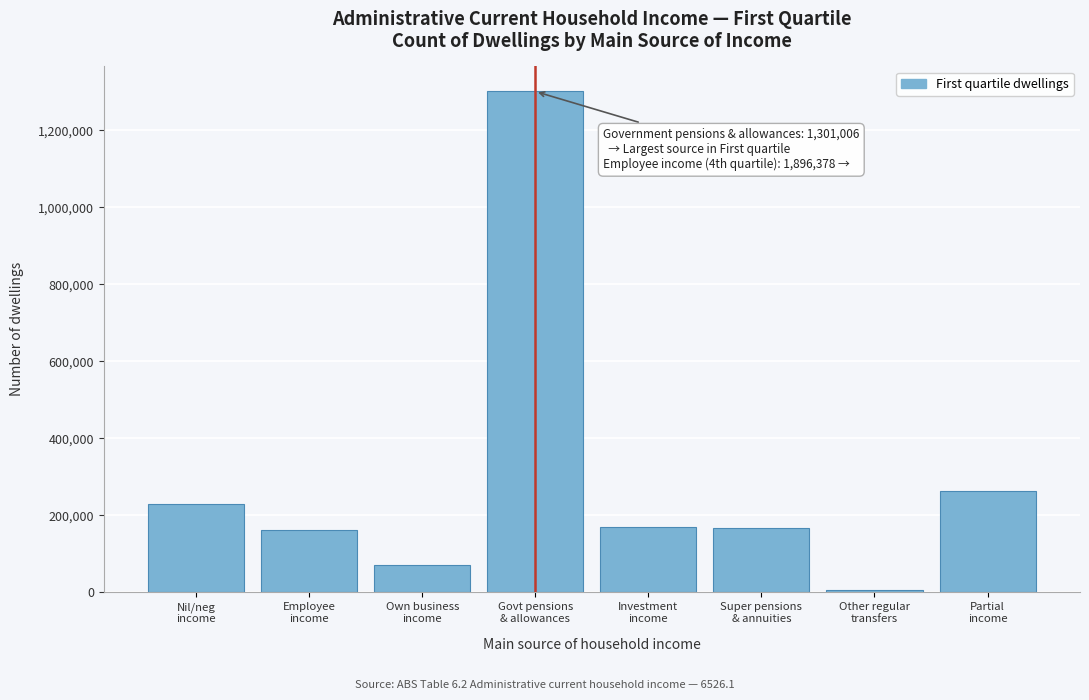

What is the difference between the second highest and minimum values?

258684